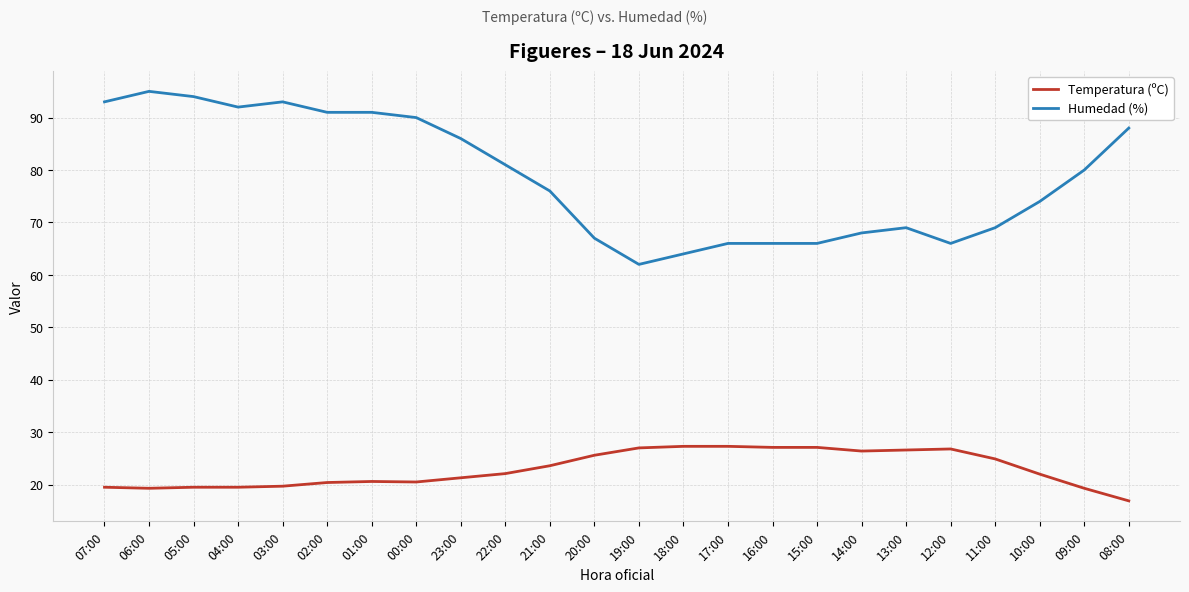

Is the value of Humedad (%) at 07:00 greater than the value of Temperatura (ºC) at 18:00?

Yes